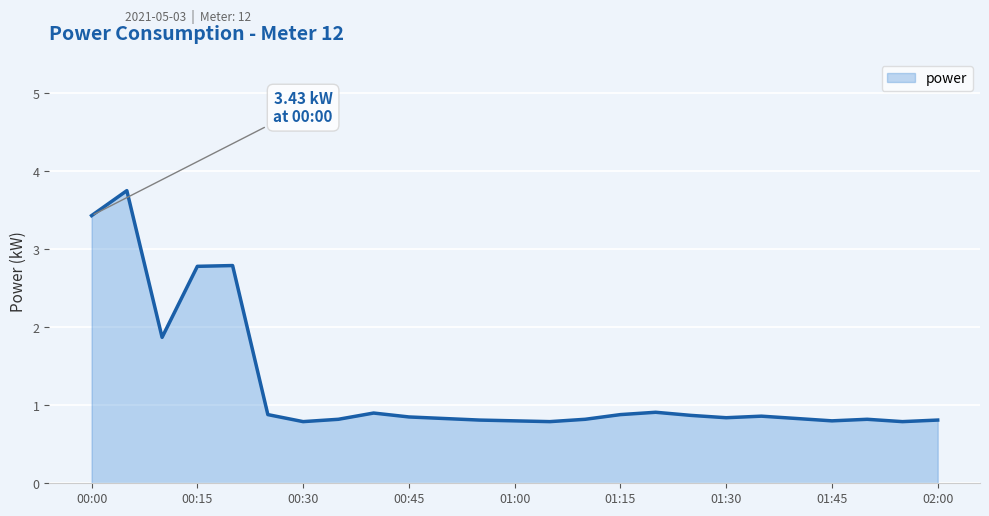

What is the difference between the maximum and minimum values?

3.0